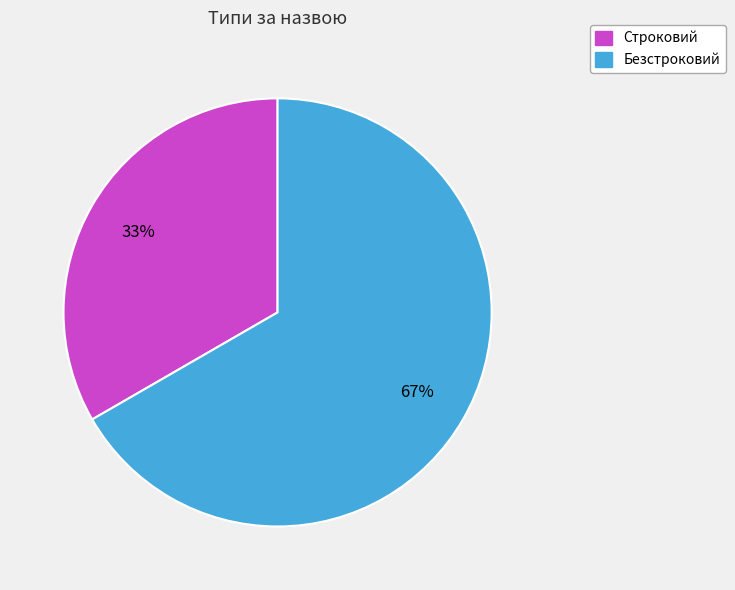

Between Безстроковий and Строковий, which is larger?

Безстроковий